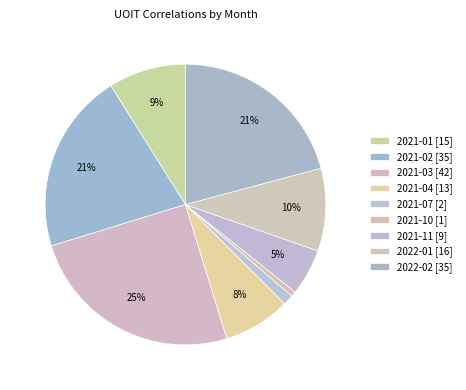

Is the sum of 2021-04 and 2021-02 greater than half?

No